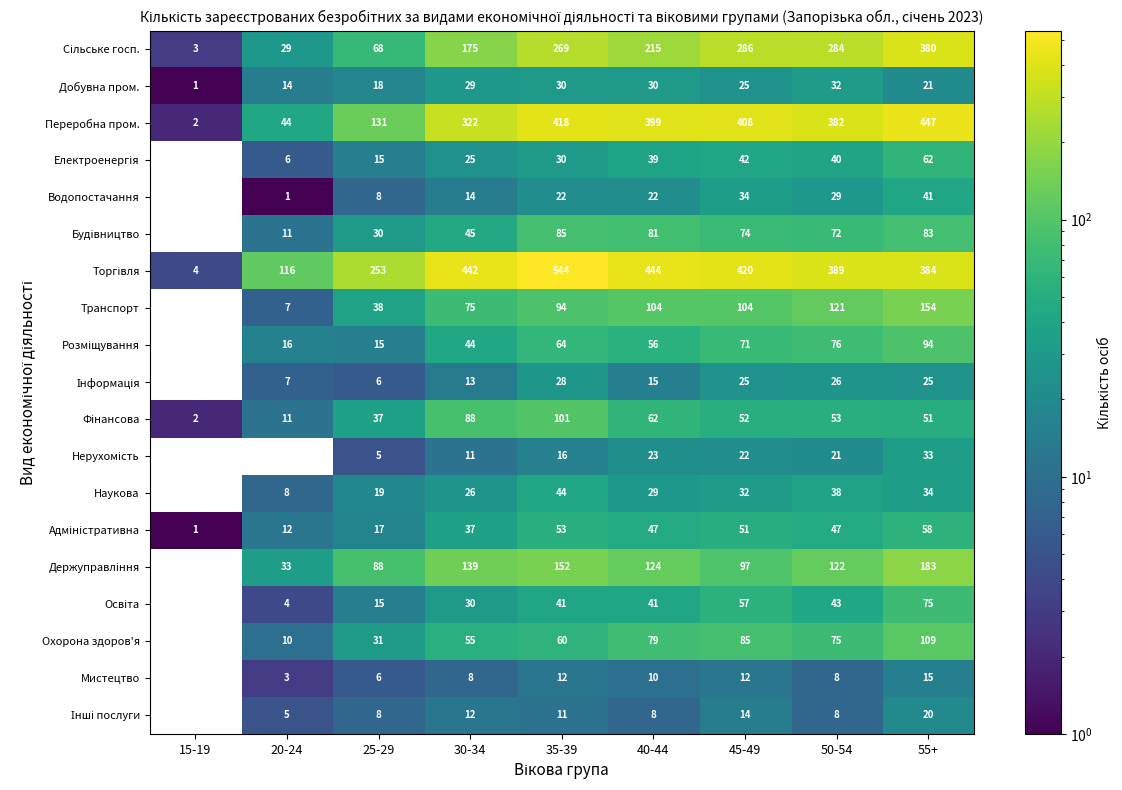

Which has a higher value, 55+ or 45-49?

55+